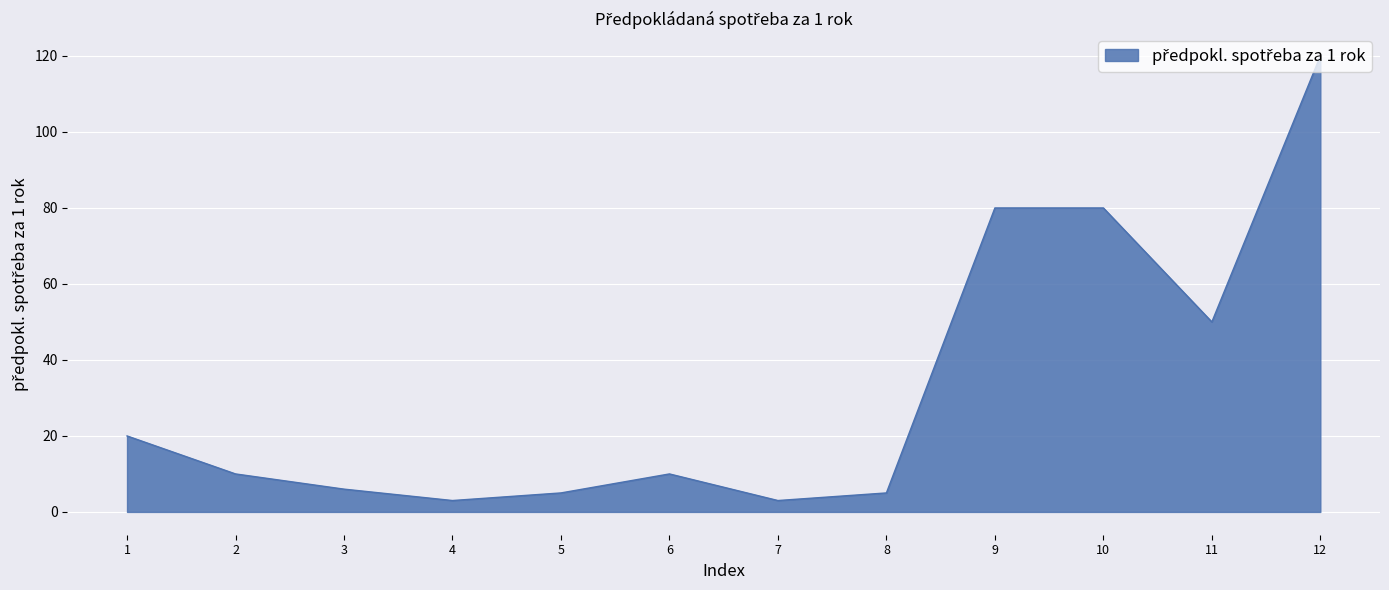

What is the maximum value shown in the chart?

120